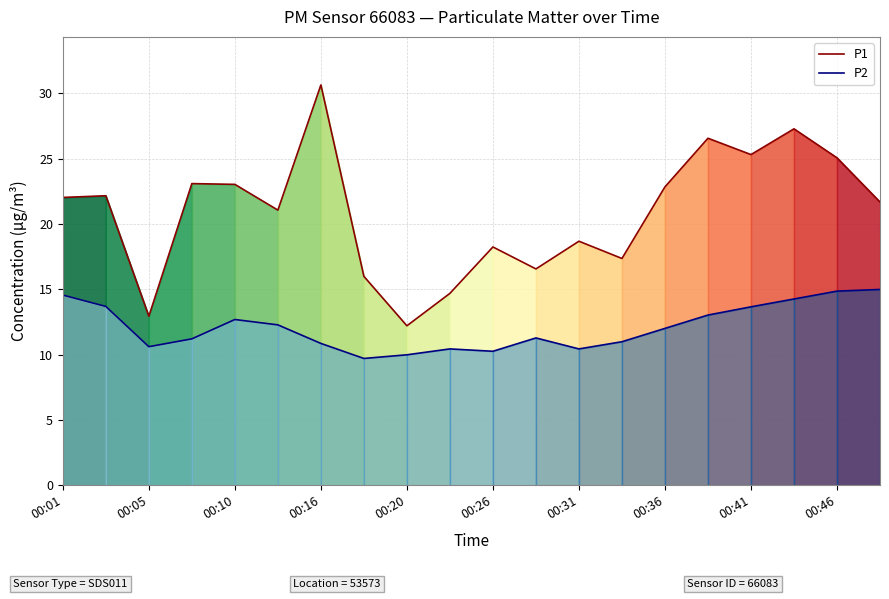

True or false: P1 has a value of 37.2 at 00:20.

False